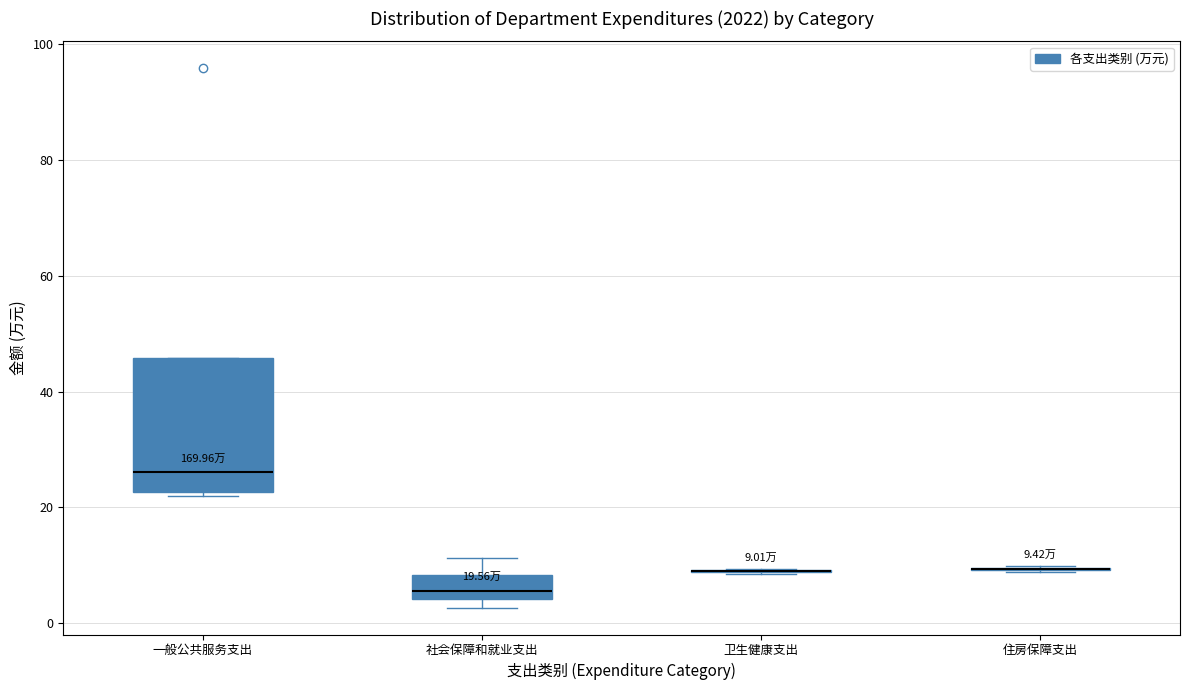

Comparing the boxes themselves (not the whiskers), which one is the tallest?

一般公共服务支出